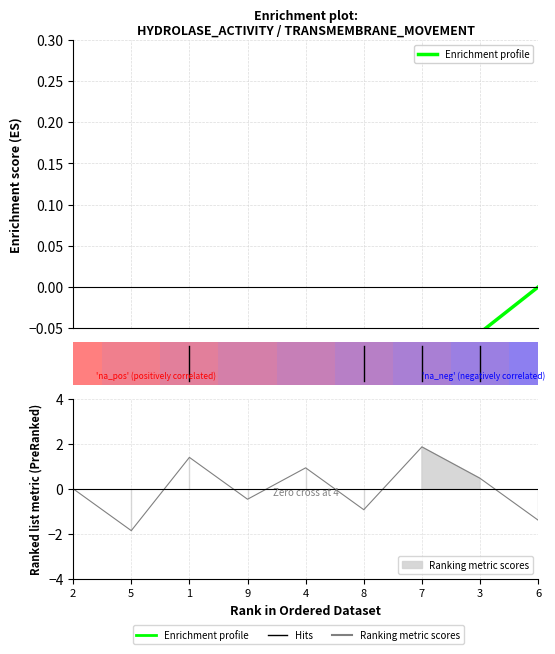

What value does the data have at 4?

-0.1